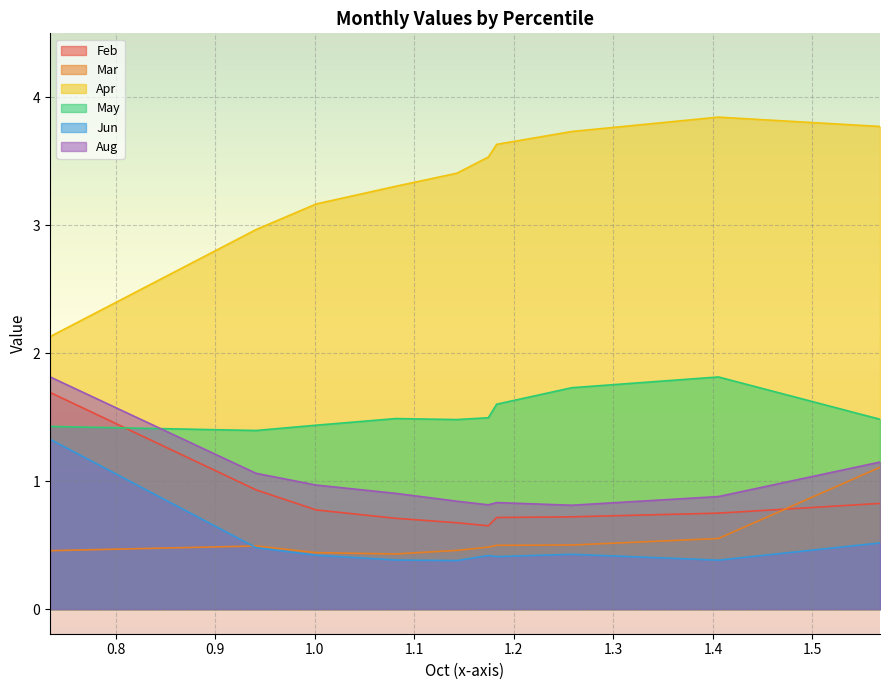

What are all the series names shown in the legend?

Feb, Mar, Apr, May, Jun, Aug